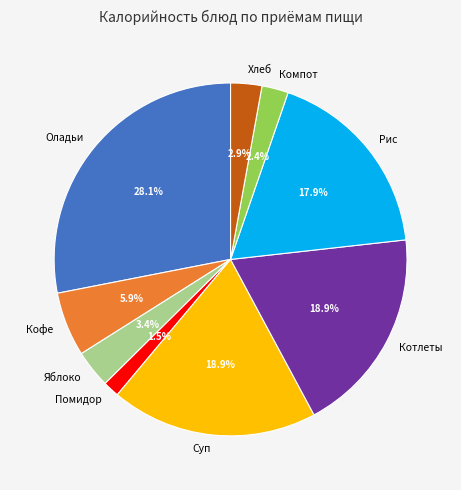

Which category has the biggest portion of the pie?

Оладьи